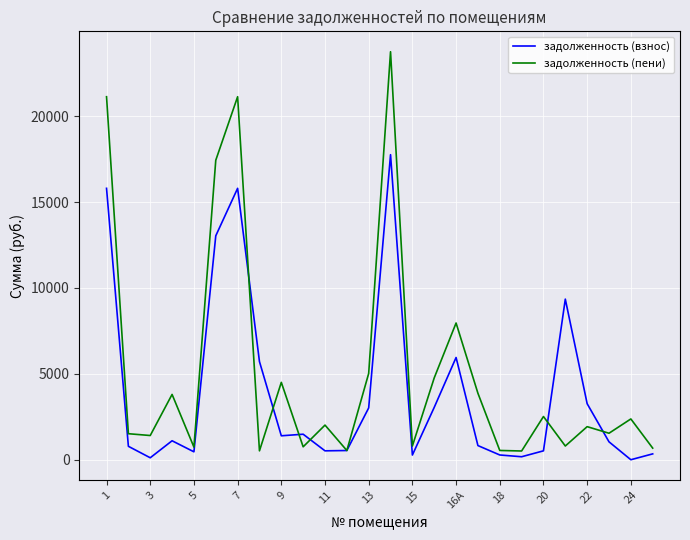

How many interior local valleys does the задолженность (пени) series have?

9